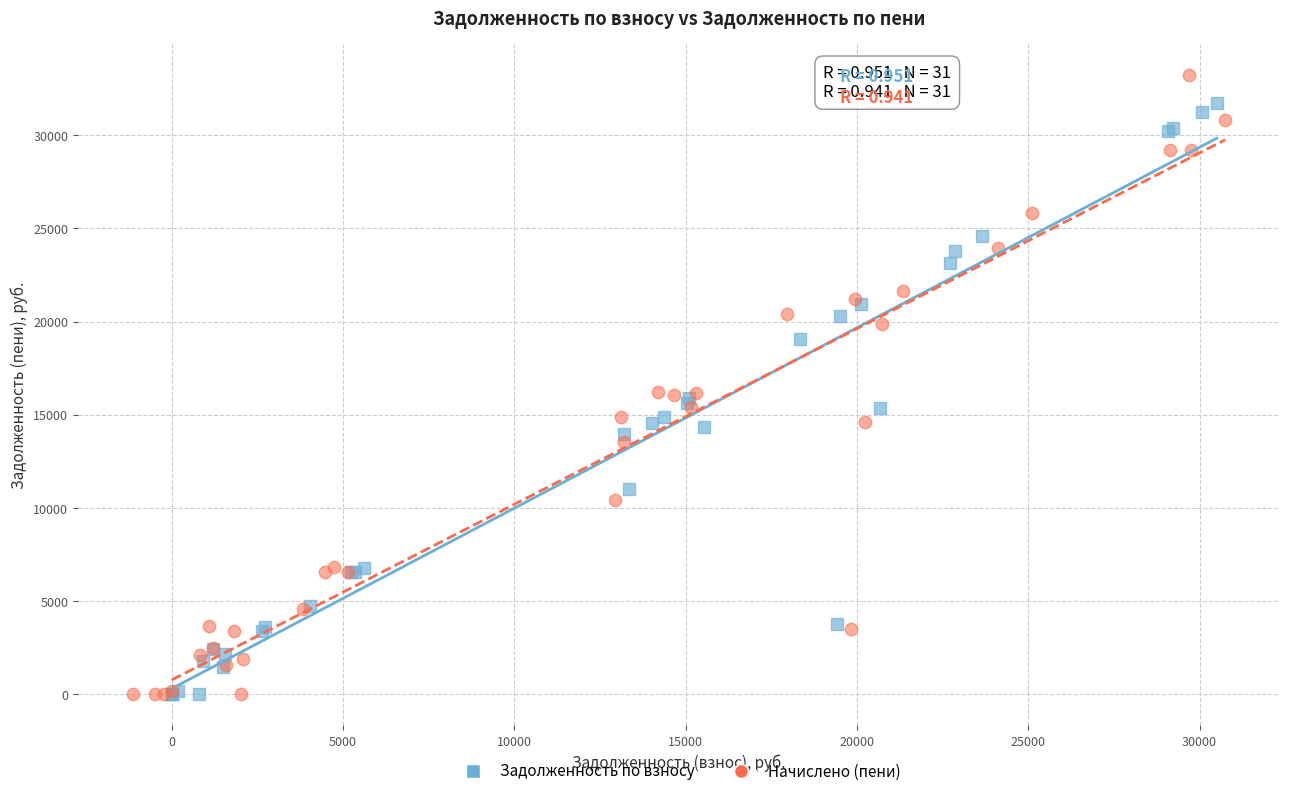

Which series has the largest Y range (max minus min)?

Начислено (пени)